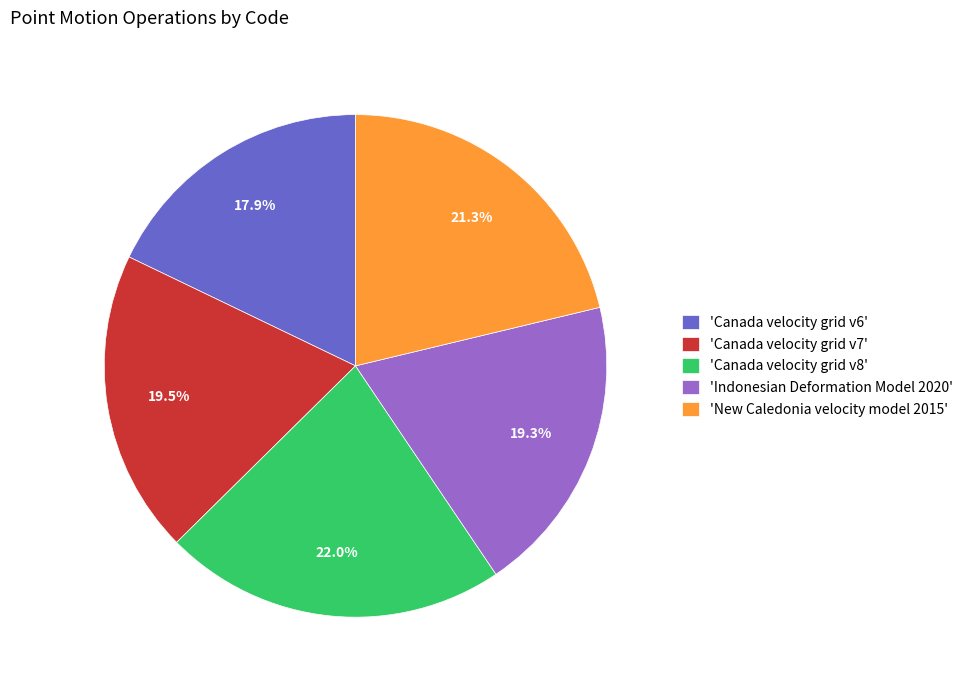

To the nearest percent, what is the difference between the largest and smallest slice percentages?

4%